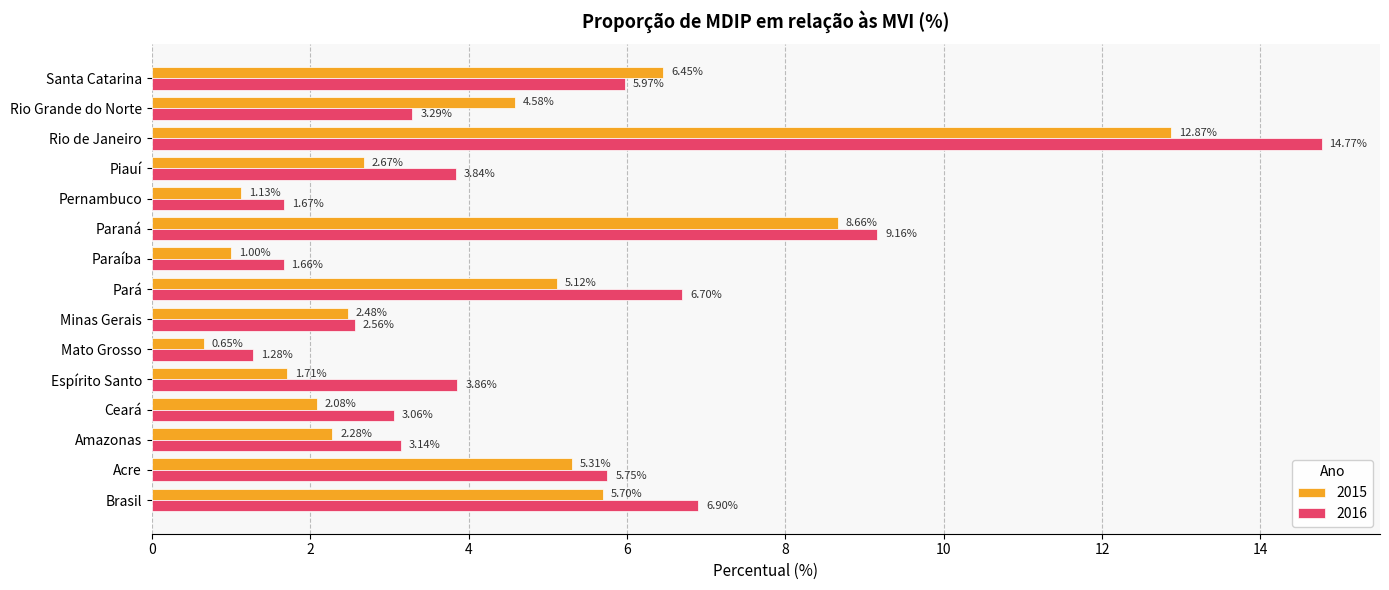

At which label does 2015 reach its peak?

Rio de Janeiro